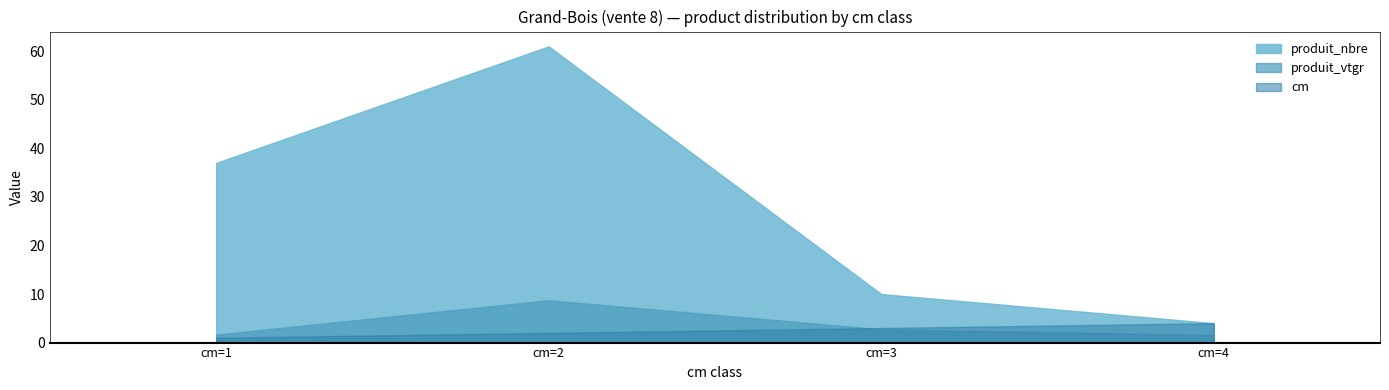

What is the total value across all series at cm=1?

39.6